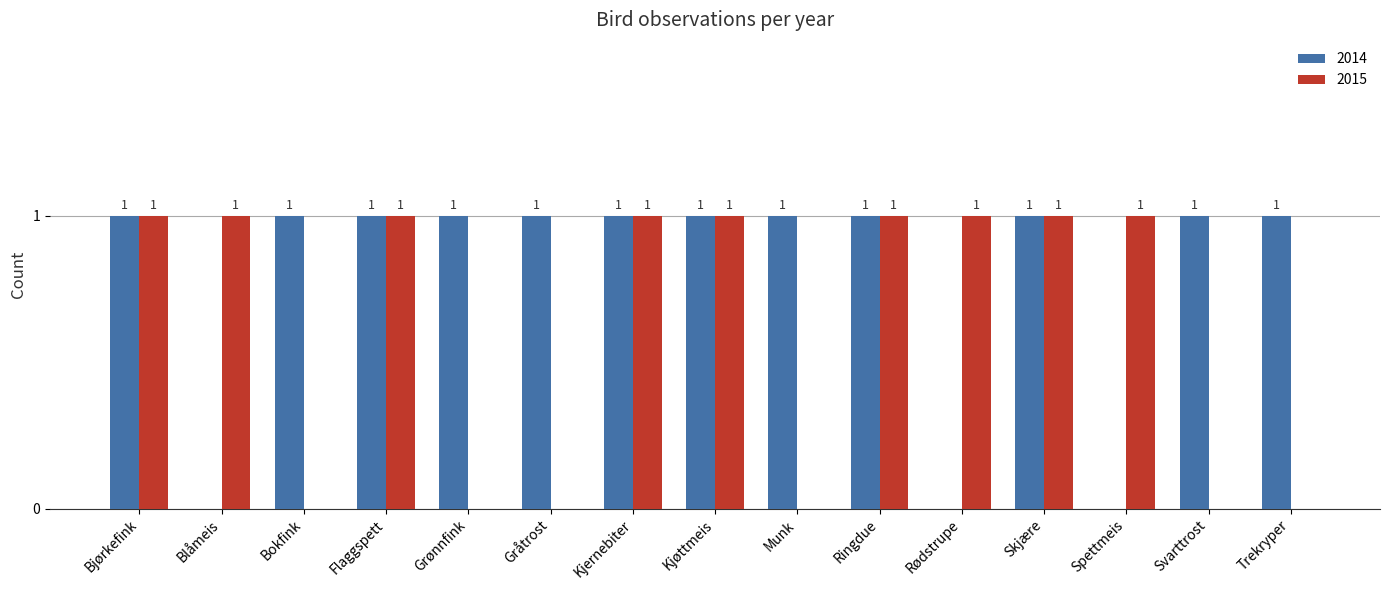

How many 2015 values are between 0 and 1?

15